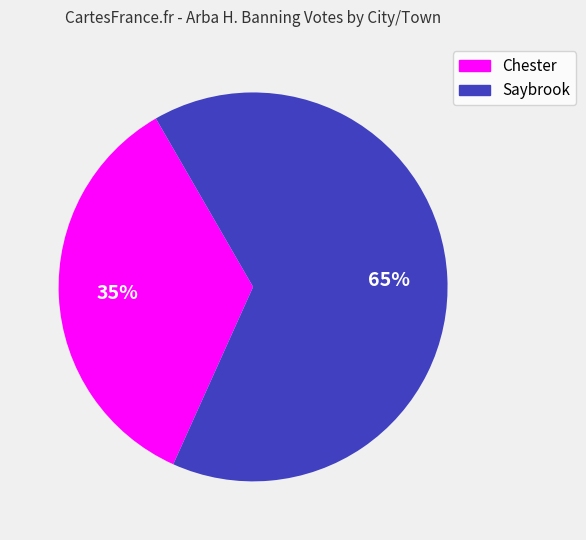

Between Chester and Saybrook, which is larger?

Saybrook